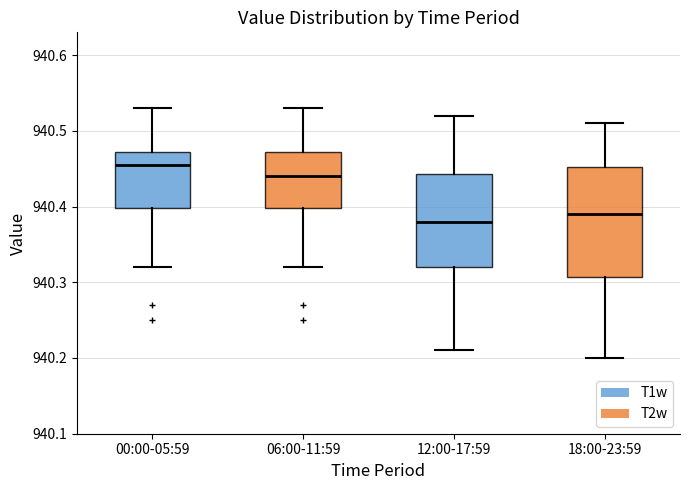

Reading left to right, read every box against the y-axis: the position of its median line, the range the box covers, and the ends of its whiskers. The values are not printed on the chart, so give them approximately, as read against the axis.

00:00-05:59: median 940.46, box 940.40 to 940.47, whiskers 940.32 to 940.53
06:00-11:59: median 940.44, box 940.40 to 940.47, whiskers 940.32 to 940.53
12:00-17:59: median 940.38, box 940.32 to 940.44, whiskers 940.21 to 940.52
18:00-23:59: median 940.39, box 940.31 to 940.45, whiskers 940.20 to 940.51